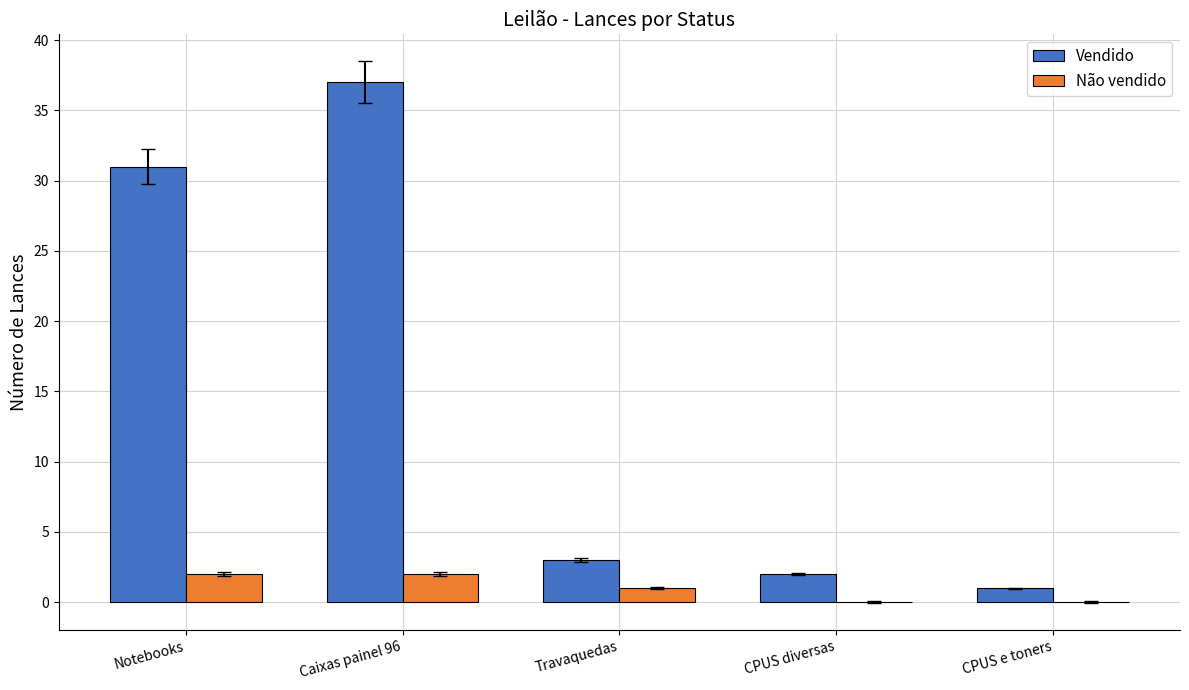

How many data points does each series have?

5